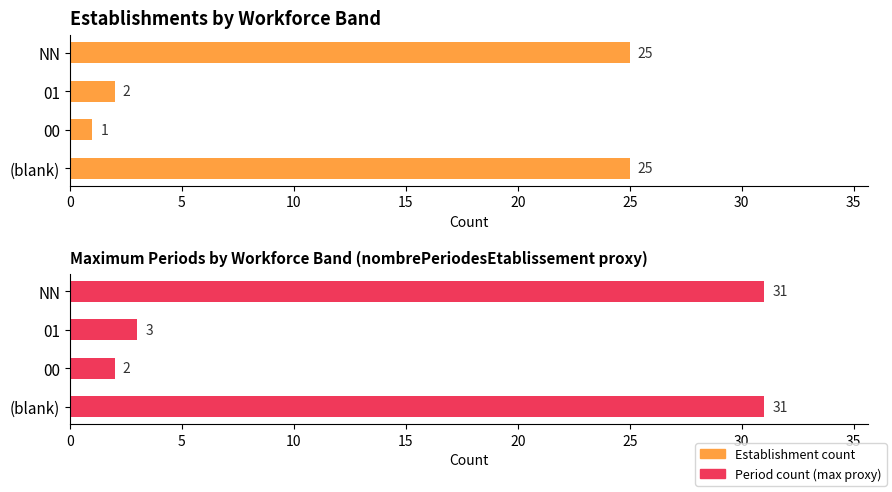

What is the smallest value displayed?

1